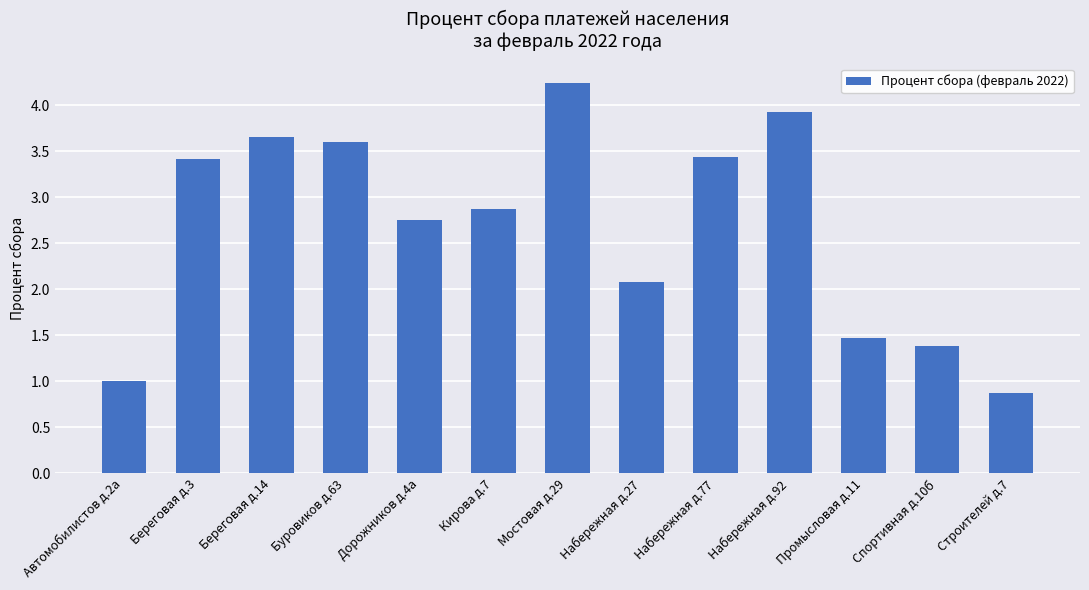

What is the average value?

2.7